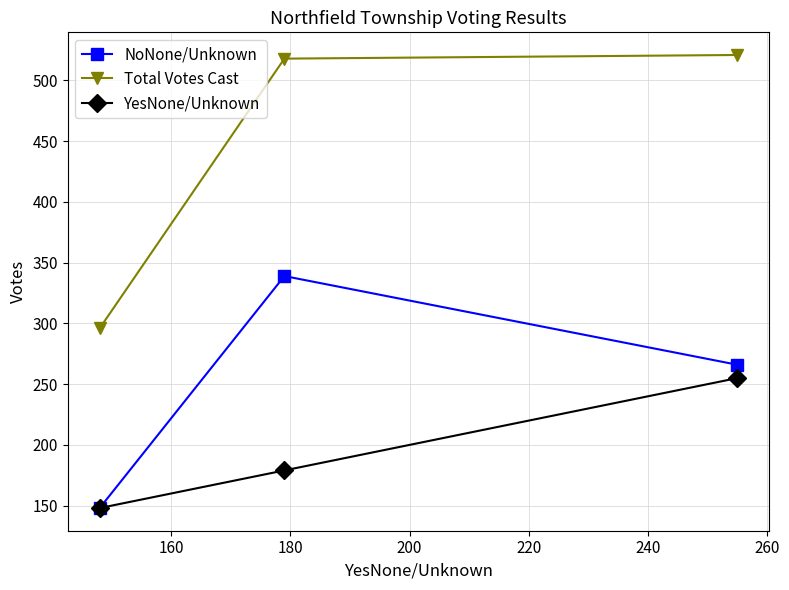

At how many categories does at least one series exceed 290?

3